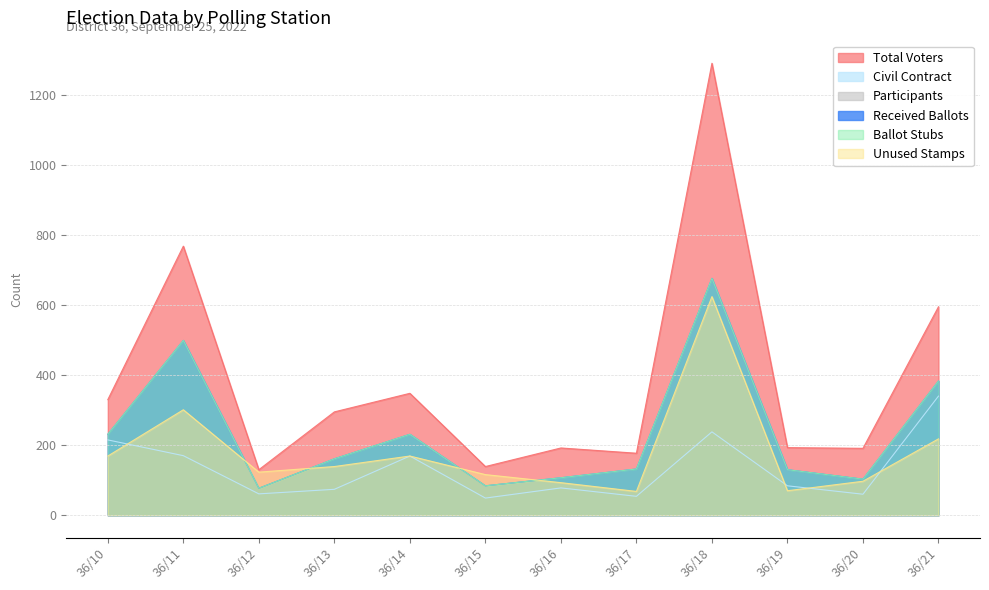

Does the chart display data point markers on the line(s)?

No